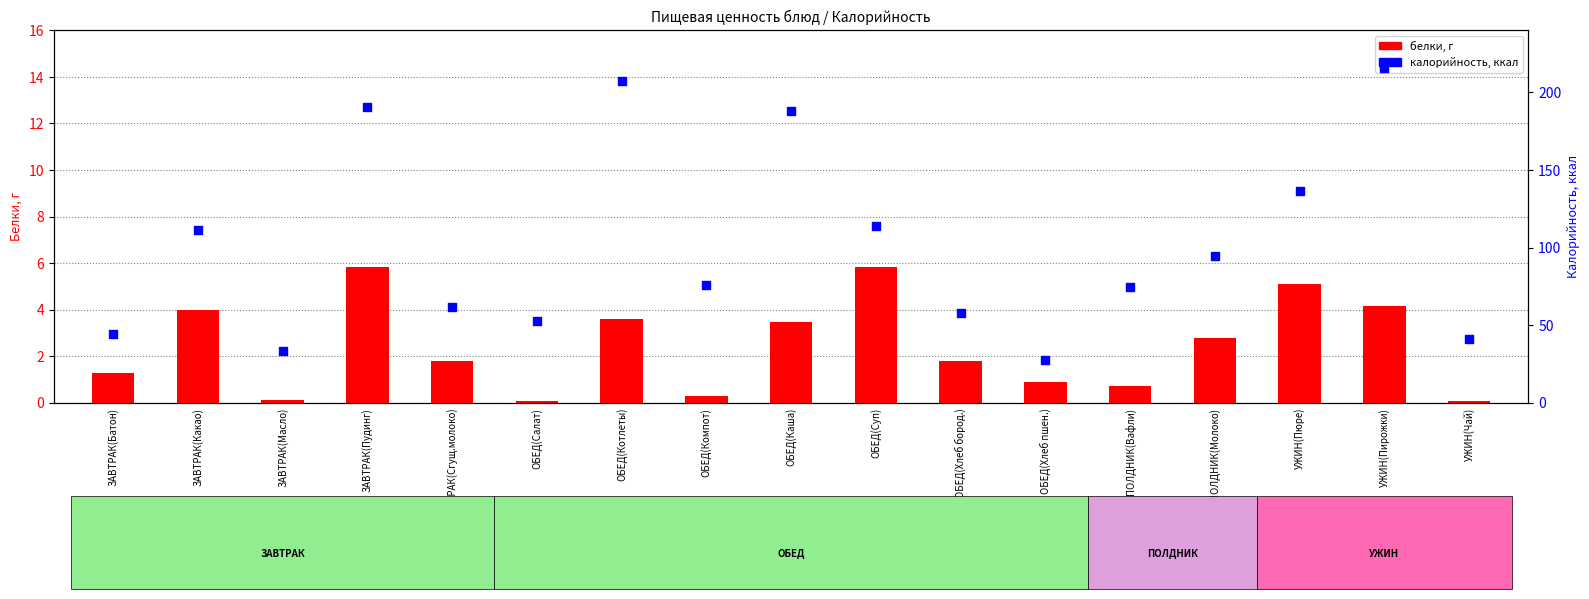

At how many categories does at least one series exceed 171?

4